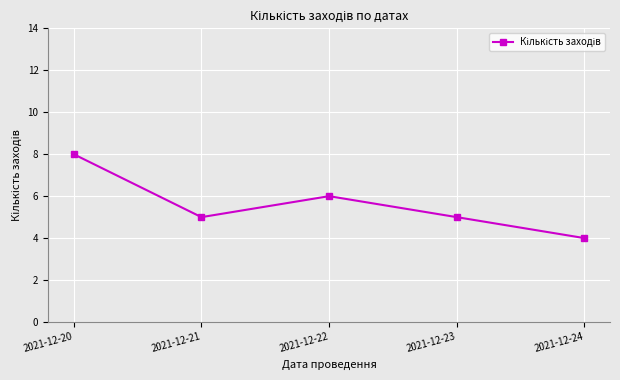

Reading left to right, transcribe all the data shown in this chart.

8	5	6	5	4